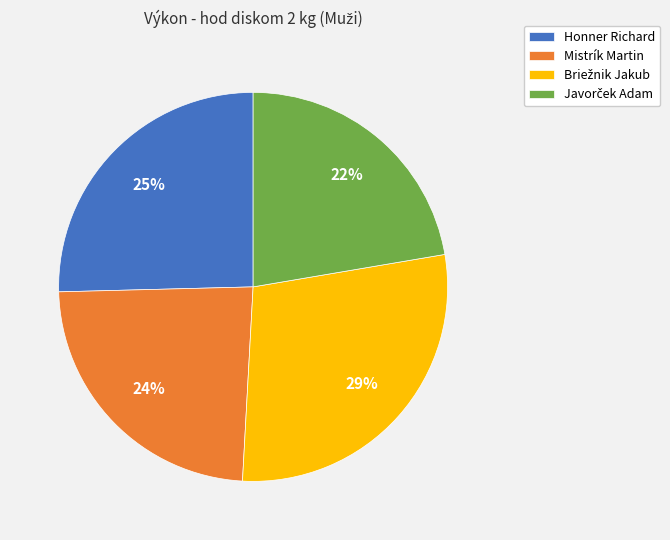

Is it true that Mistrík Martin is 14% of the pie?

False